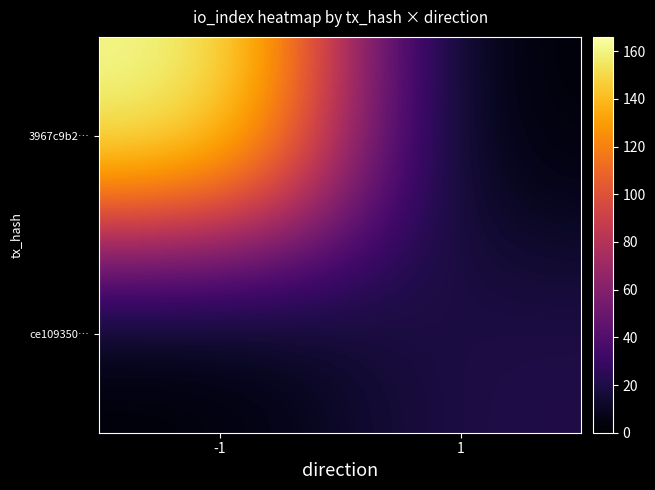

What is the total value across all series at -1?

166